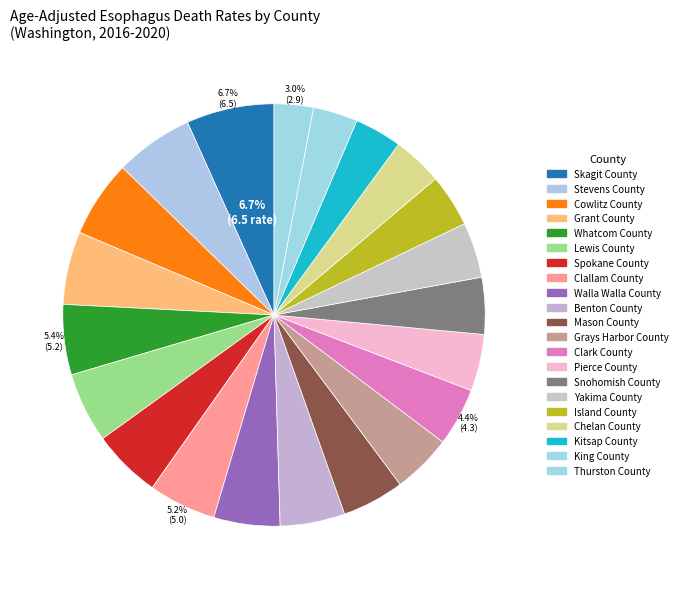

How many slices are in this pie chart?

21